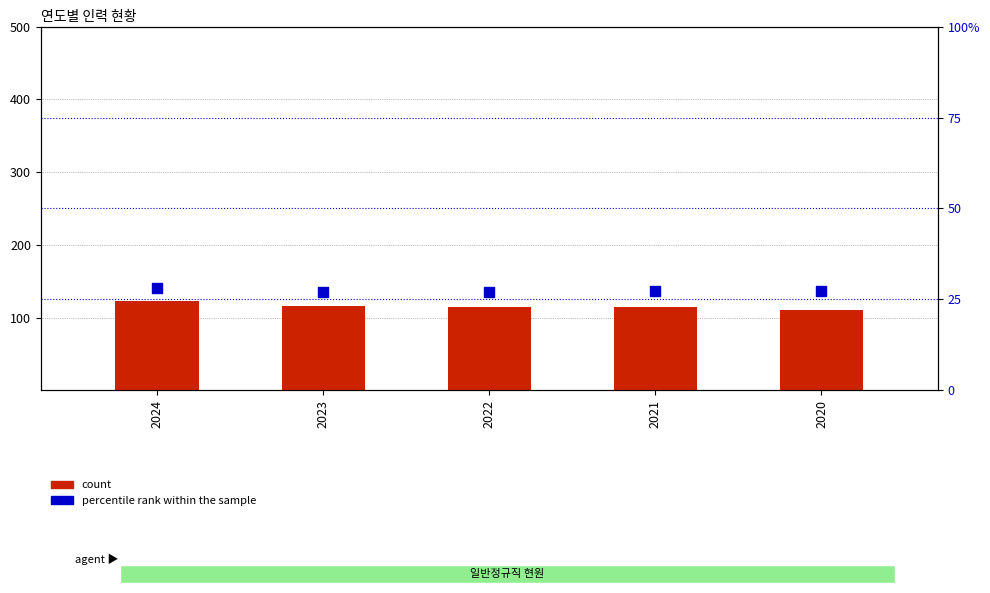

Which series contains the lowest Y value?

percentile rank within the sample